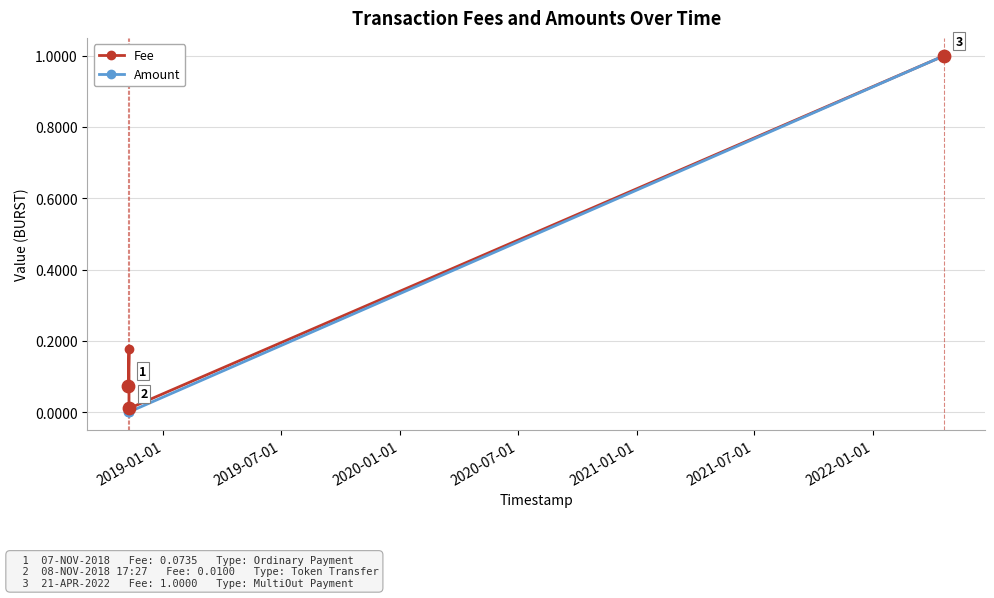

What is the value of the Amount point at the 4th from the left?

1.0